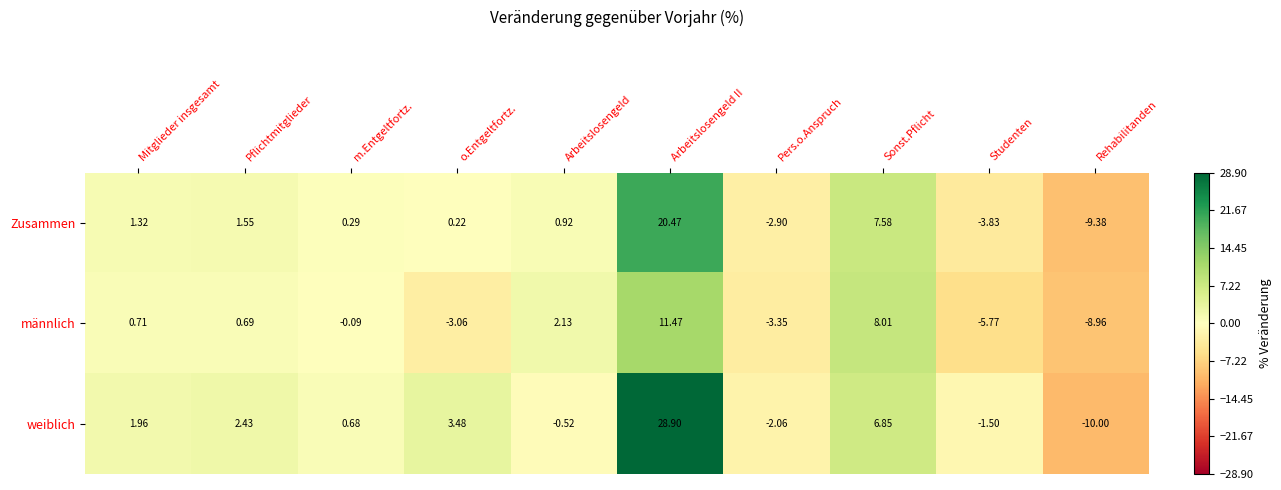

Which label corresponds to the smallest value in the chart?

Rehabilitanden